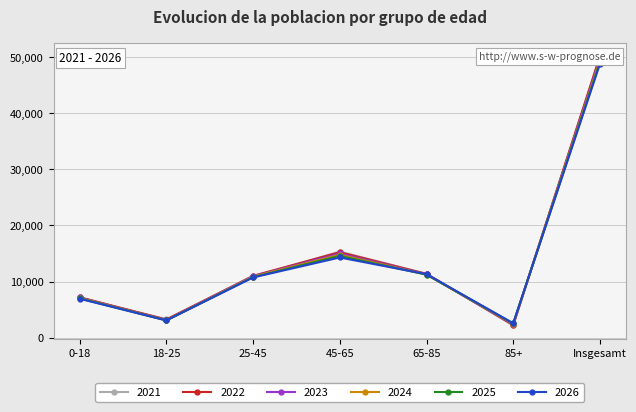

Which series has the largest total across all categories?

2022